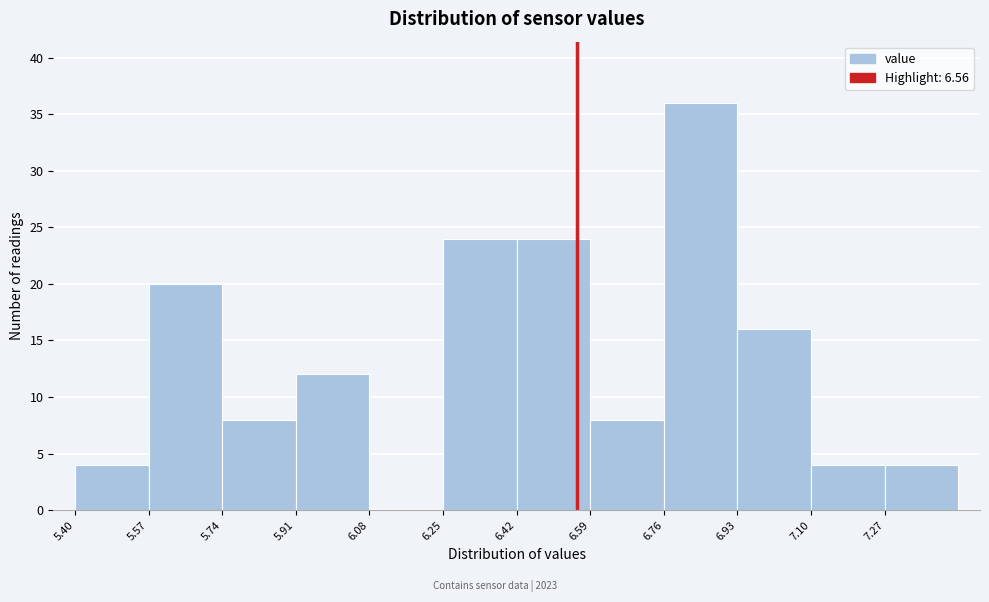

Reading left to right, list every bar in this chart as the range it spans on the x-axis followed by its height. Neither the bar edges nor the heights are printed on the chart, so give them approximately, as read against the axes.

5.40 to 5.57: 4
5.57 to 5.74: 20
5.74 to 5.91: 8
5.91 to 6.08: 12
6.08 to 6.25: 0
6.25 to 6.42: 24
6.42 to 6.59: 24
6.59 to 6.76: 8
6.76 to 6.93: 36
6.93 to 7.10: 16
7.10 to 7.27: 4
7.27 to 7.44: 4